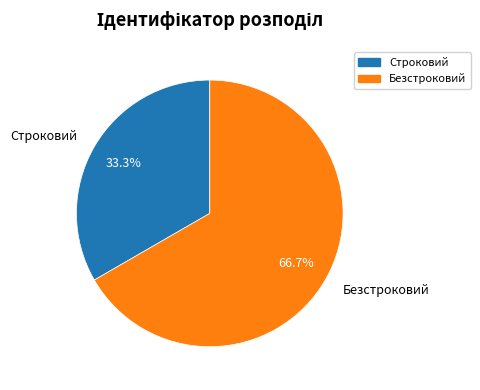

What is the ratio of the value at Безстроковий to the value at Строковий?

2.0